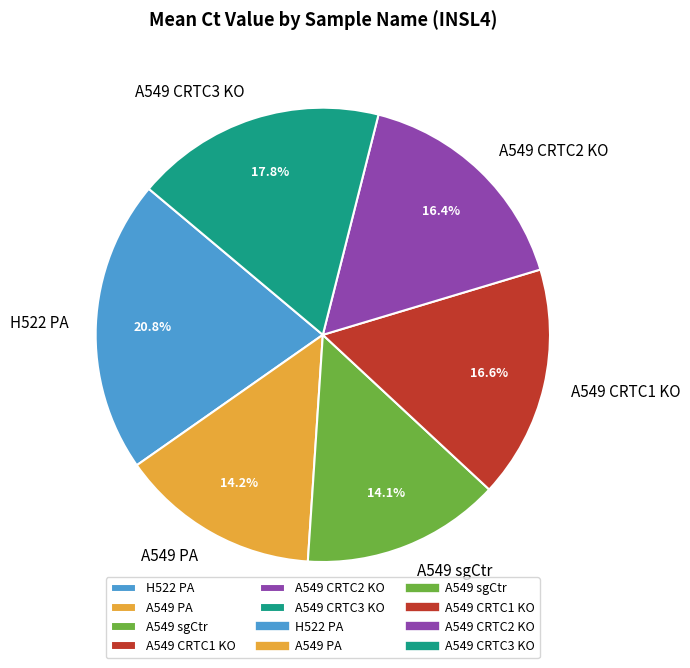

How many segments does this pie chart have?

6